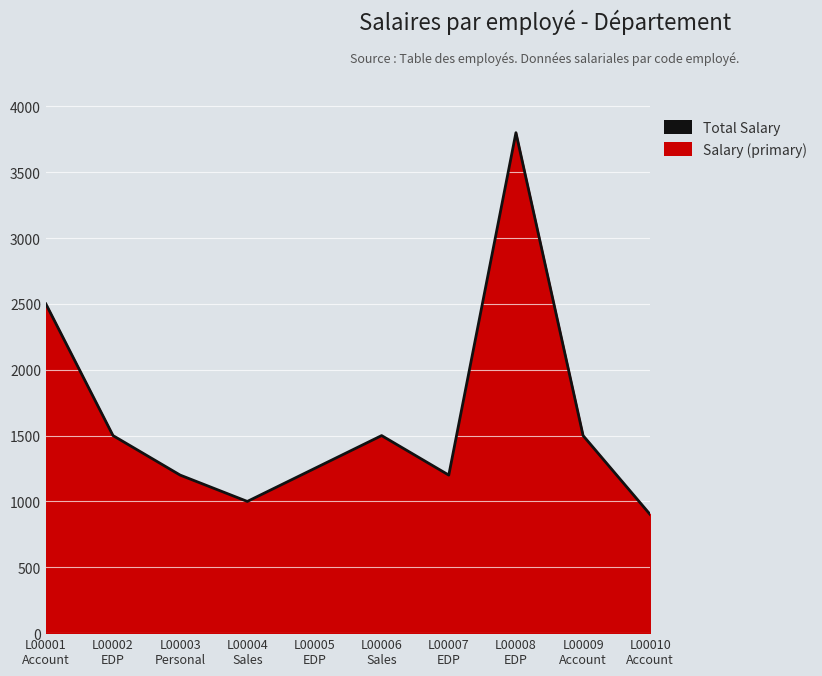

What is the maximum value shown in the chart?

3800